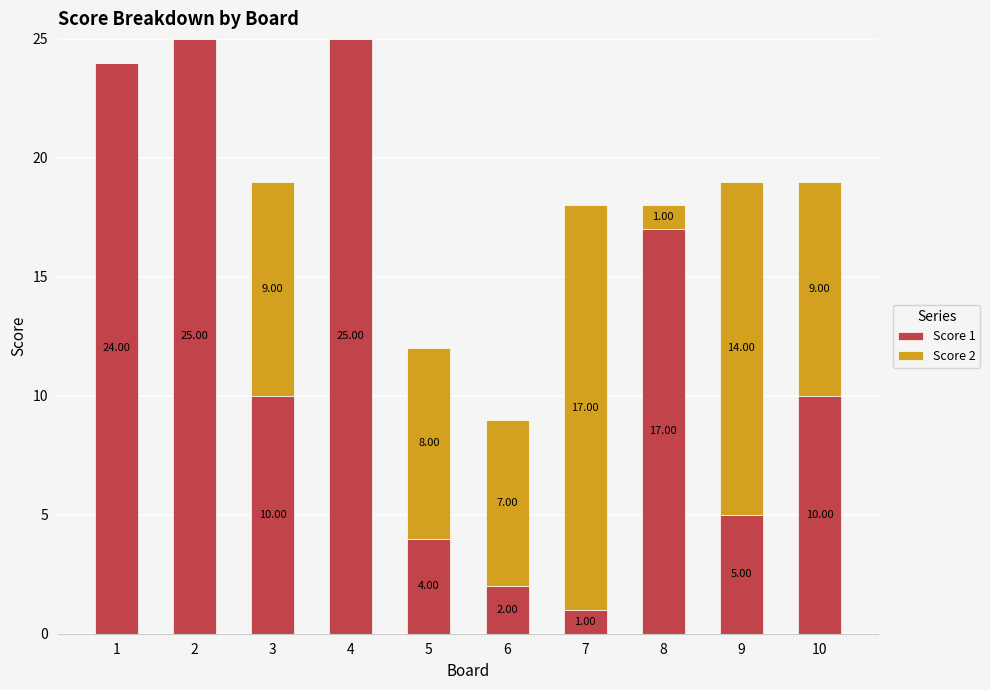

What is the total value across all series at 4?

25